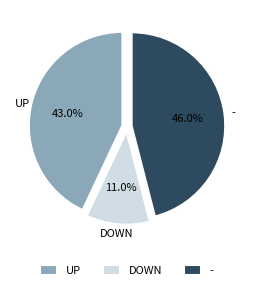

To the nearest percent, what is the difference between the largest and smallest slice percentages?

35%